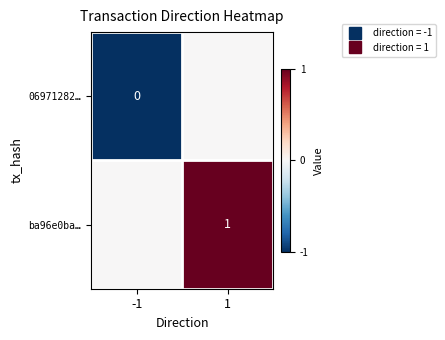

What is the difference between the ba96e0ba… values at 1 and -1?

1